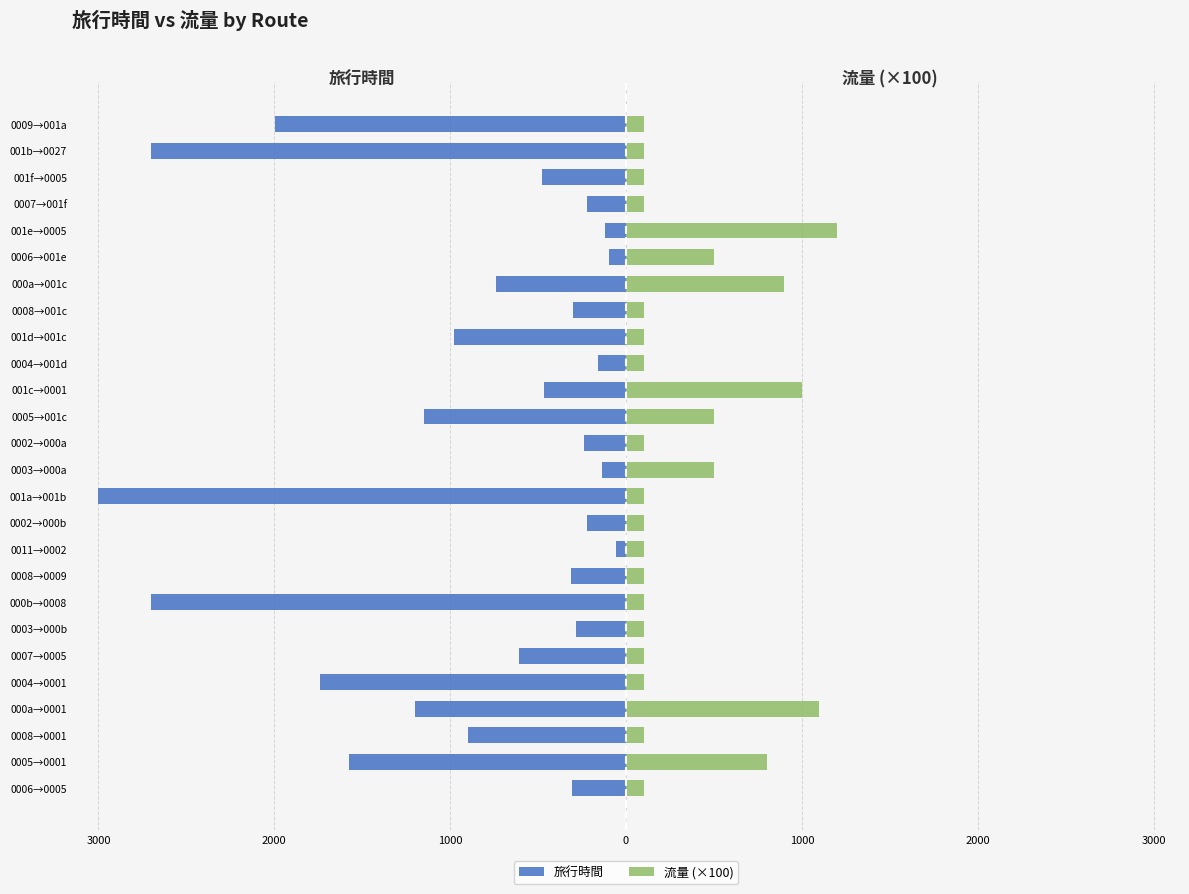

What is the difference between the 流量 (×100) values at 0011→0002 and 0005→001c?

400